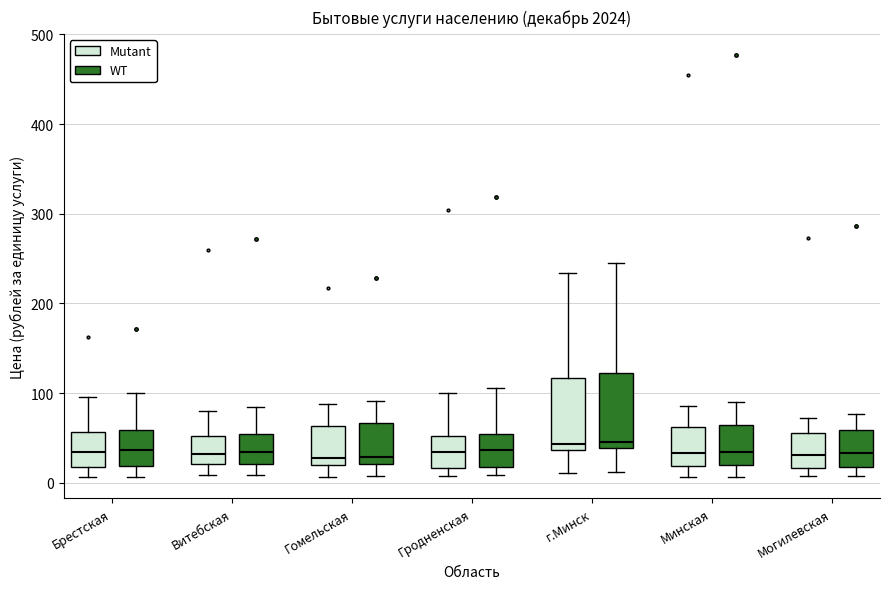

Reading left to right, transcribe this box plot: for each box, give where its median line is, the range the box spans, and where its two whiskers end, as read against the y-axis. The values are not printed on the chart, so give them approximately, as read against the axis.

Брестская (Mutant): median 30, box 20 to 60, whiskers 10 to 100
Брестская (WT): median 40, box 20 to 60, whiskers 10 to 100
Витебская (Mutant): median 30, box 20 to 50, whiskers 10 to 80
Витебская (WT): median 30, box 20 to 50, whiskers 10 to 80
Гомельская (Mutant): median 30, box 20 to 60, whiskers 10 to 90
Гомельская (WT): median 30, box 20 to 70, whiskers 10 to 90
Гродненская (Mutant): median 30, box 20 to 50, whiskers 10 to 100
Гродненская (WT): median 40, box 20 to 50, whiskers 10 to 110
г.Минск (Mutant): median 40 (just above the box's lower edge), box 40 to 120, whiskers 10 to 230
г.Минск (WT): median 50, box 40 to 120, whiskers 10 to 250
Минская (Mutant): median 30, box 20 to 60, whiskers 10 to 90
Минская (WT): median 30, box 20 to 60, whiskers 10 to 90
Могилевская (Mutant): median 30, box 20 to 60, whiskers 10 to 70
Могилевская (WT): median 30, box 20 to 60, whiskers 10 to 80